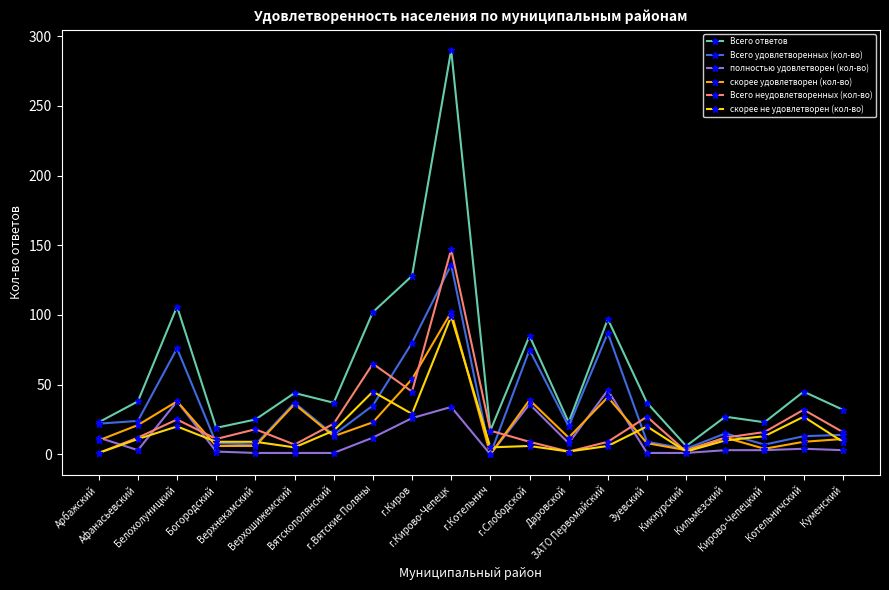

True or false: полностью удовлетворен (кол-во) and Всего ответов intersect in this chart.

False